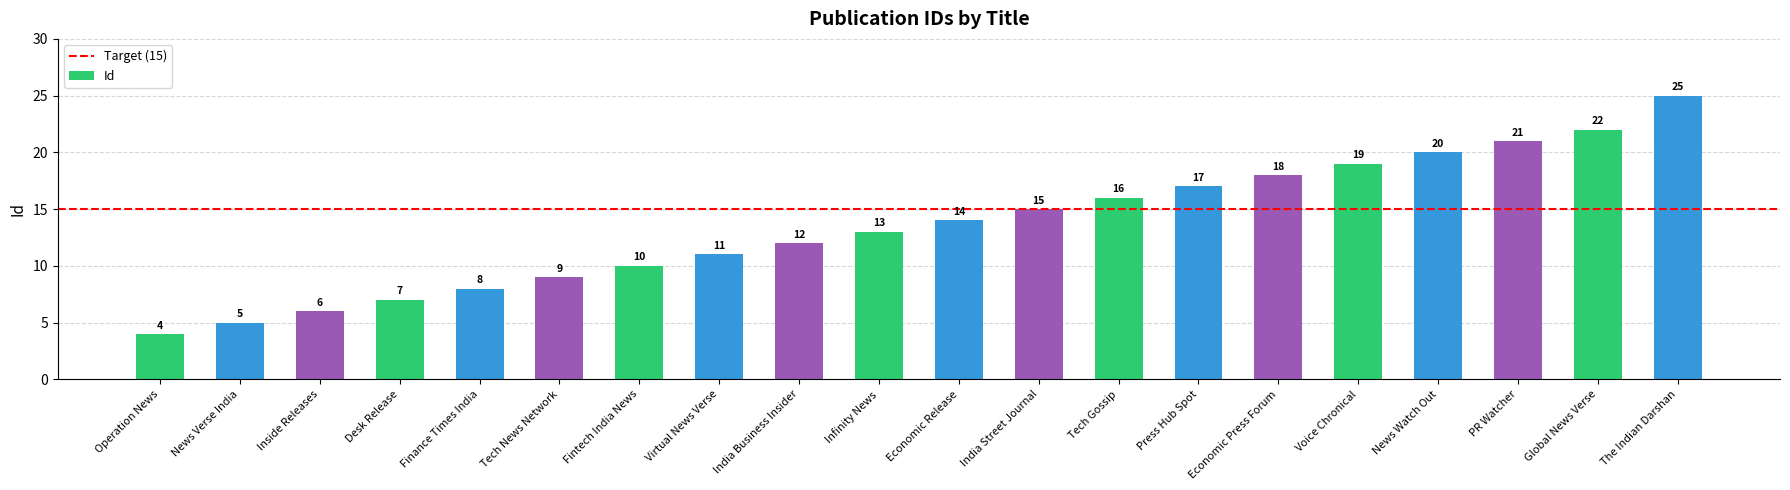

How many bars are there in total?

20